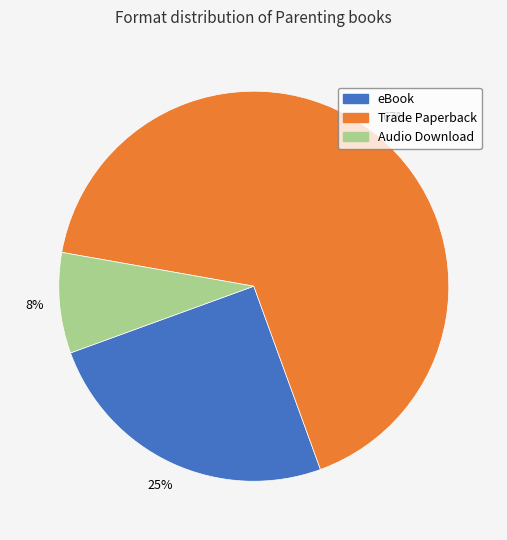

Do eBook and Audio Download together represent more than half of the pie?

No